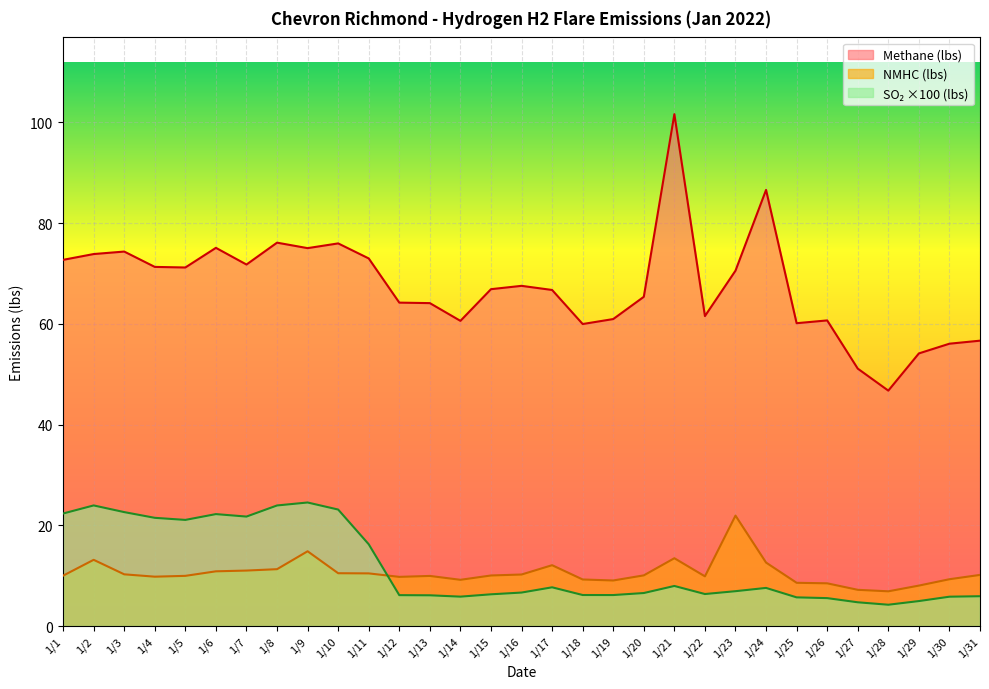

Reading left to right, what are all the values shown in this chart?

Methane (lbs): 1/1=72.7	1/2=73.8	1/3=74.3	1/4=71.3	1/5=71.2	1/6=75.1	1/7=71.8	1/8=76.1	1/9=75.0	1/10=76.0	1/11=73.0	1/12=64.2	1/13=64.1	1/14=60.6	1/15=66.9	1/16=67.5	1/17=66.7	1/18=59.9	1/19=60.9	1/20=65.4	1/21=101.6	1/22=61.5	1/23=70.5	1/24=86.6	1/25=60.1	1/26=60.7	1/27=51.1	1/28=46.7	1/29=54.1	1/30=56.0	1/31=56.6
NMHC (lbs): 1/1=10.0	1/2=13.1	1/3=10.3	1/4=9.8	1/5=10.0	1/6=10.9	1/7=11.0	1/8=11.3	1/9=14.8	1/10=10.5	1/11=10.4	1/12=9.8	1/13=9.9	1/14=9.2	1/15=10.0	1/16=10.2	1/17=12.1	1/18=9.2	1/19=9.0	1/20=10.1	1/21=13.5	1/22=9.9	1/23=21.9	1/24=12.6	1/25=8.6	1/26=8.5	1/27=7.2	1/28=6.9	1/29=8.0	1/30=9.3	1/31=10.1
Sulfur Dioxide (lbs): 1/1=22.3	1/2=23.9	1/3=22.6	1/4=21.5	1/5=21.1	1/6=22.2	1/7=21.7	1/8=23.9	1/9=24.5	1/10=23.1	1/11=16.2	1/12=6.1	1/13=6.1	1/14=5.8	1/15=6.3	1/16=6.6	1/17=7.7	1/18=6.2	1/19=6.1	1/20=6.6	1/21=8.0	1/22=6.4	1/23=6.9	1/24=7.6	1/25=5.7	1/26=5.5	1/27=4.7	1/28=4.2	1/29=5.0	1/30=5.8	1/31=5.9